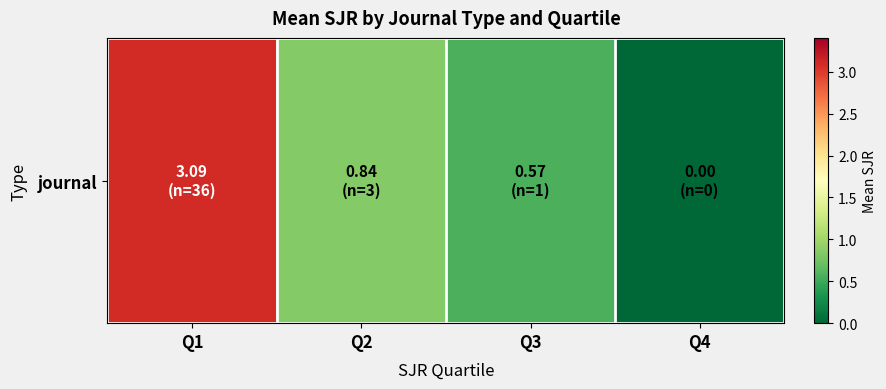

Reading left to right, extract all data points from this chart.

3.1	0.8	0.6	0.0